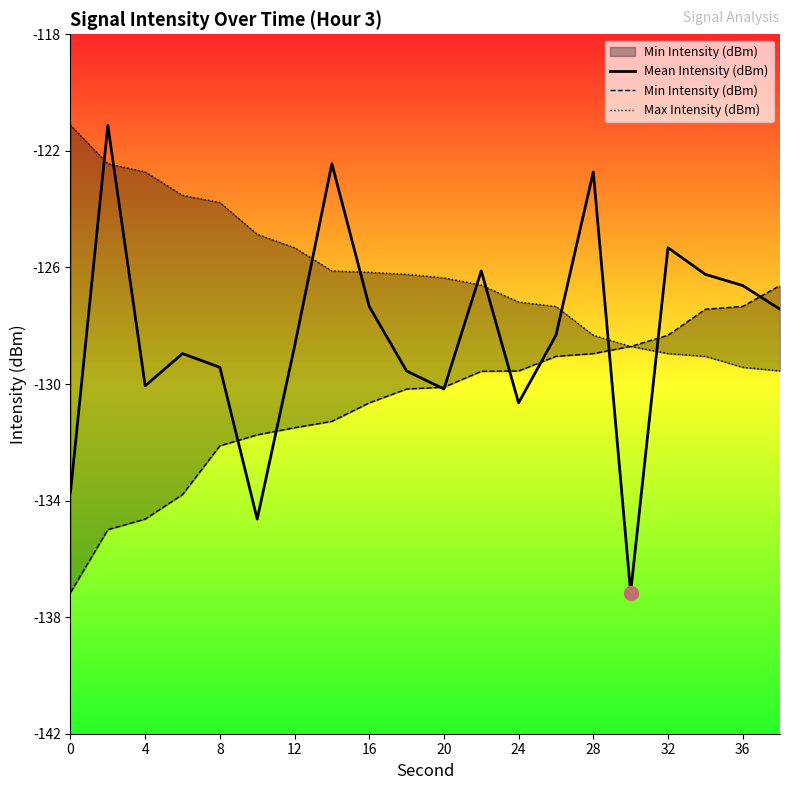

Which series has the widest spread of Y values?

Mean Intensity (dBm)